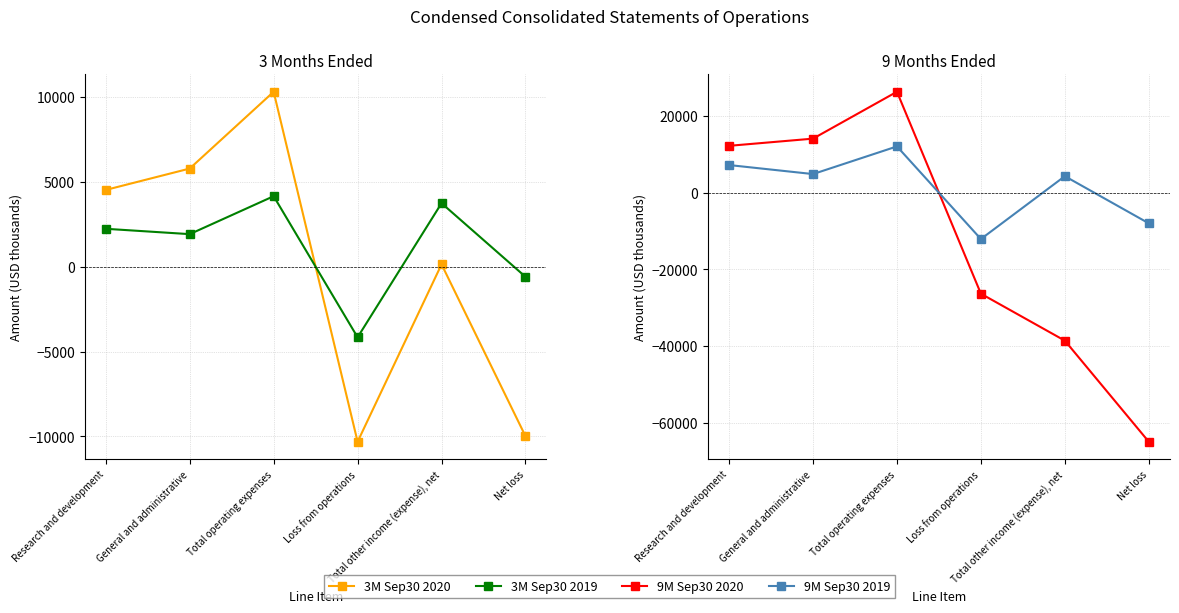

At which category is the sum across all series the highest?

Total operating expenses